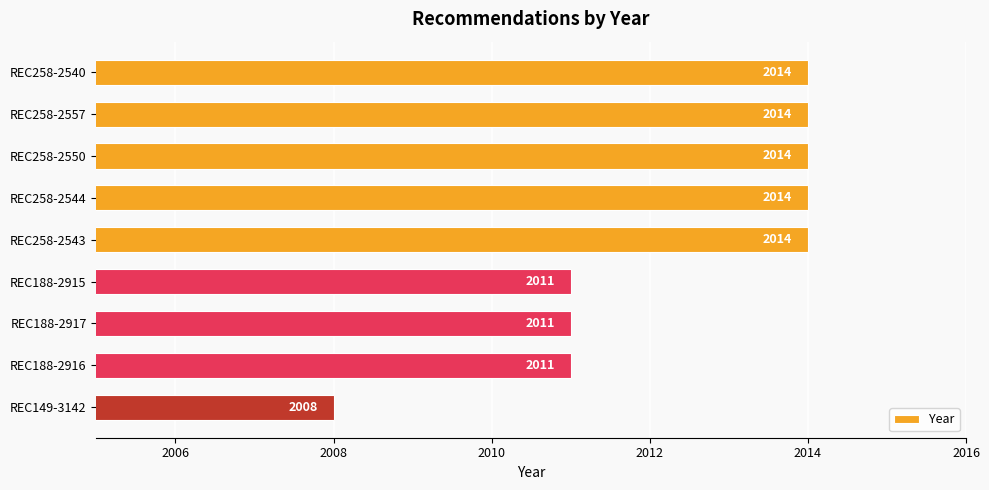

What is the difference between the maximum and second lowest values?

3